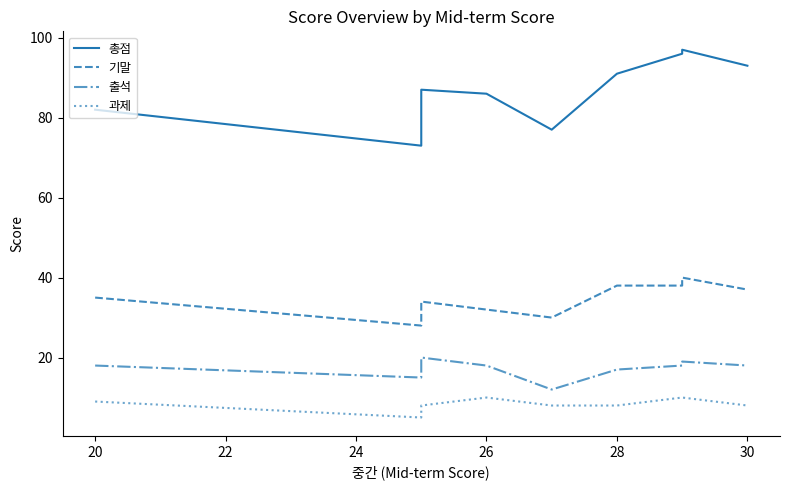

How many lines are shown in the chart?

4